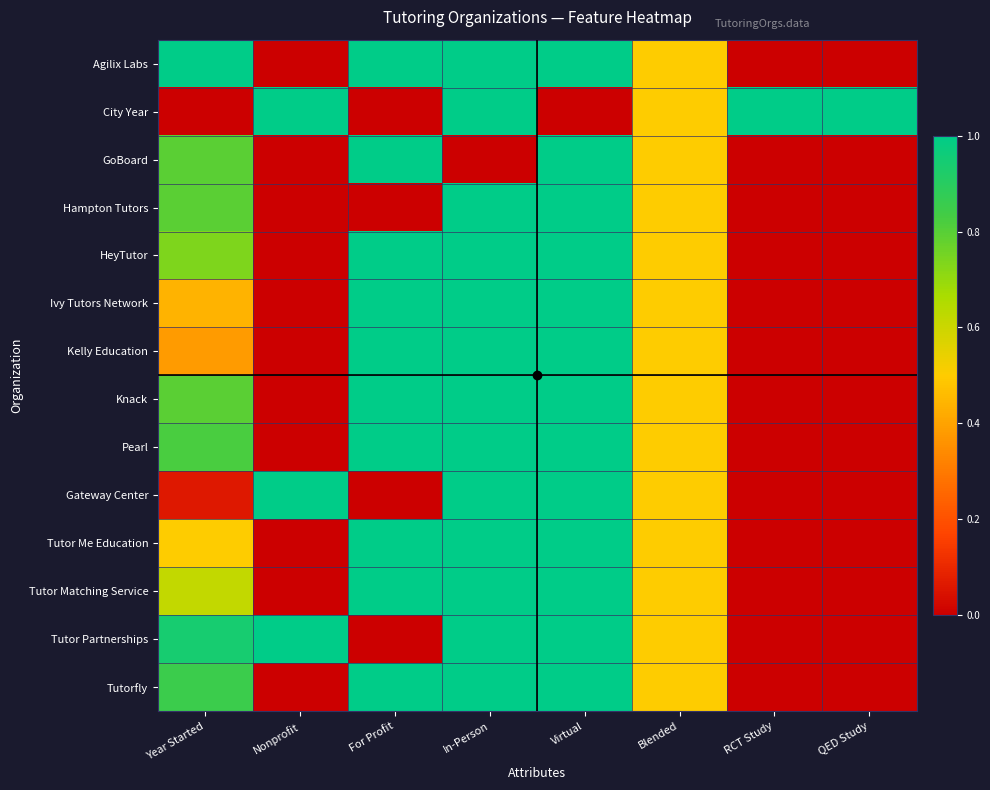

What is the maximum value shown in the chart?

1.0